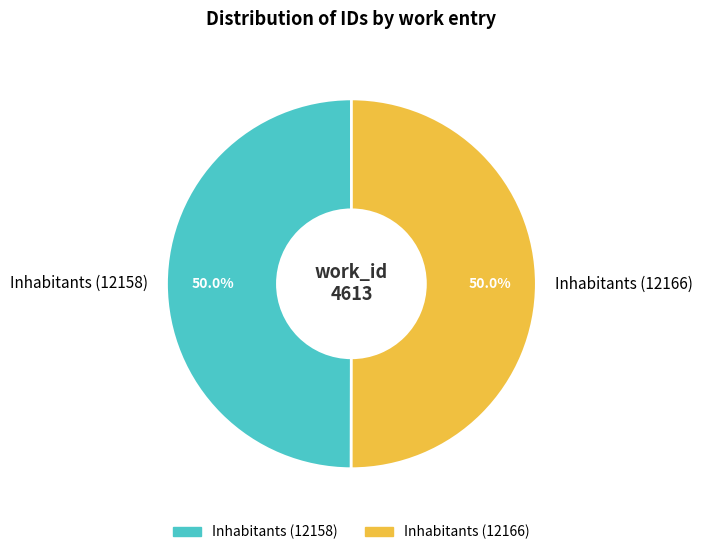

Count the number of slices in the pie.

2